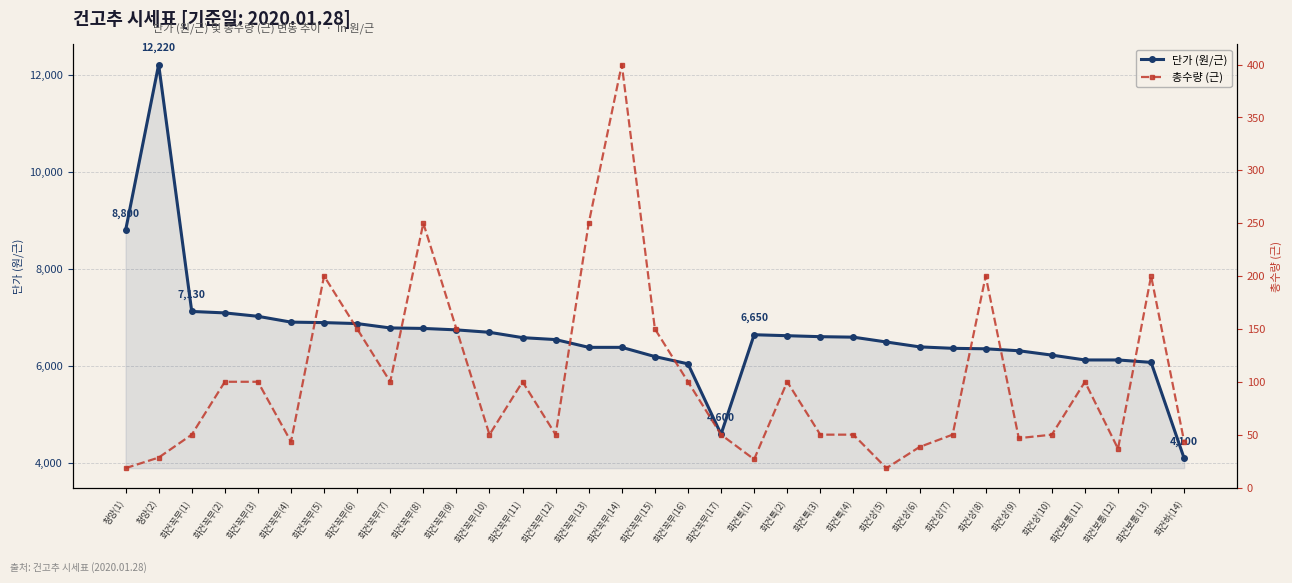

Where does the 총수량 (근) series first go above 50?

화건꼭무(2)